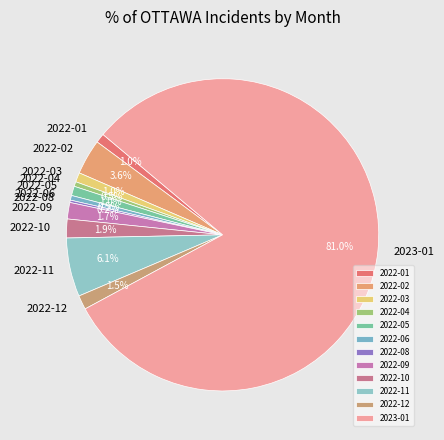

Between 2022-04 and 2022-09, which is larger?

2022-09